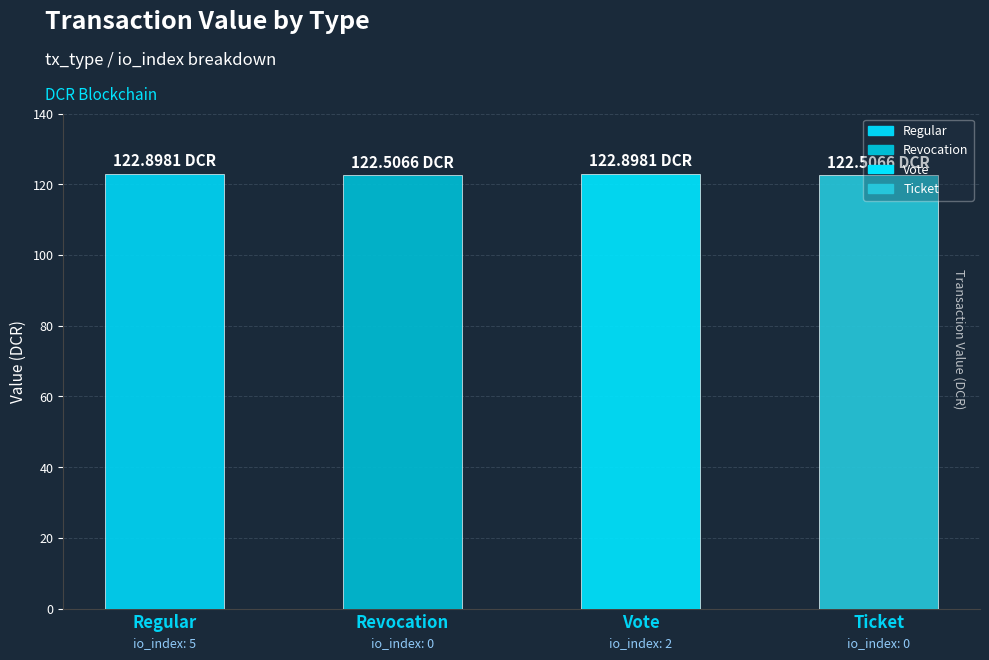

What is the average value?

122.7